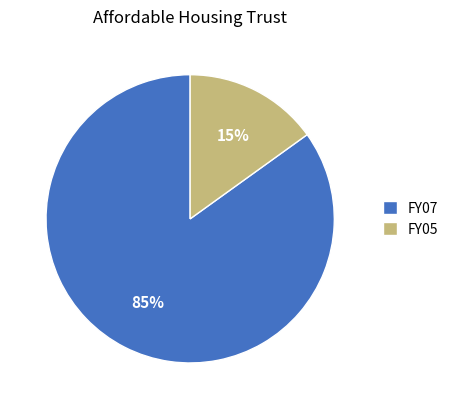

Count the number of slices in the pie.

2